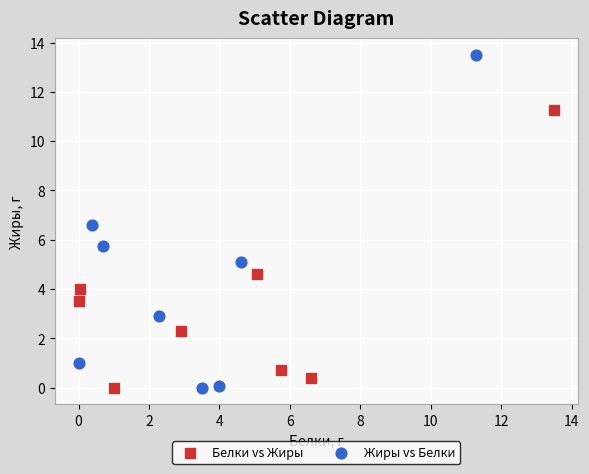

Which series contains the highest Y value?

Жиры vs Белки